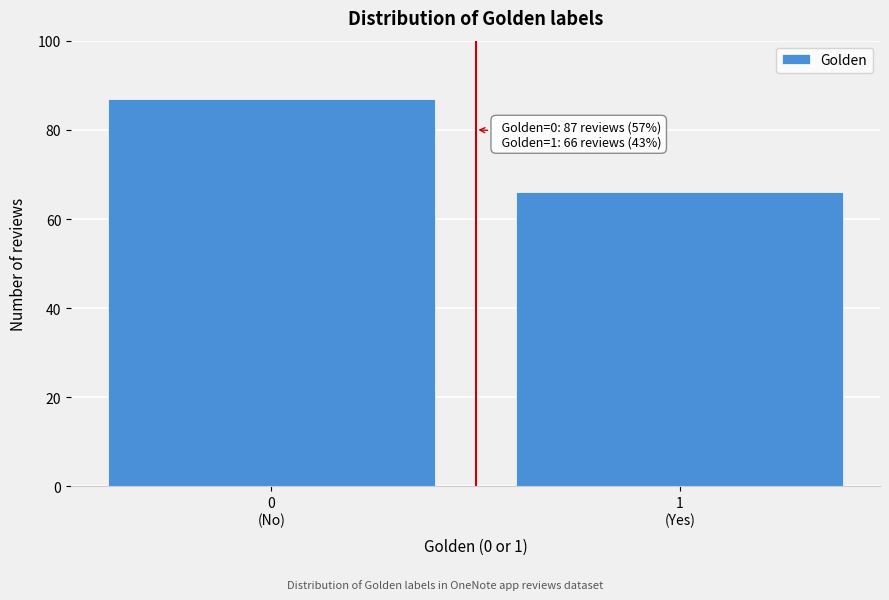

Reading left to right, extract all data points from this chart.

87	66